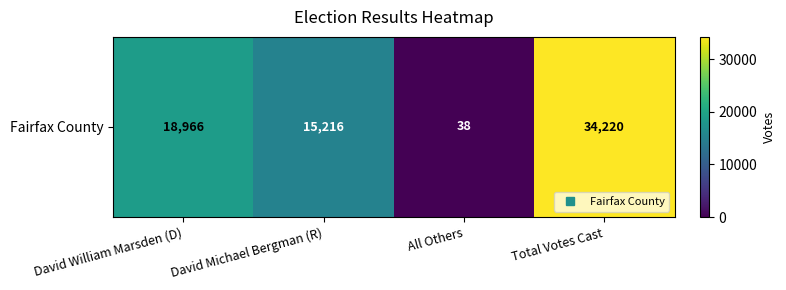

What value does the data have at David Michael Bergman (R), to the nearest 10?

15220